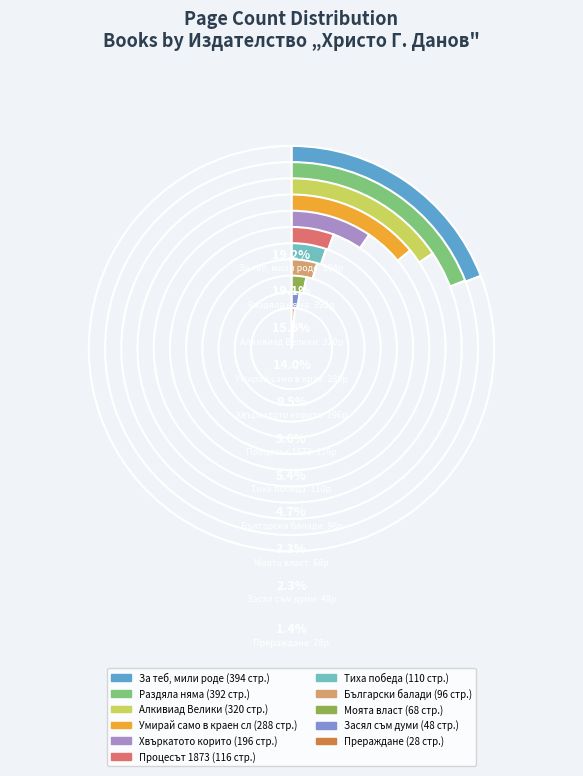

To the nearest percent, what is the difference between the largest and smallest slice percentages?

18%